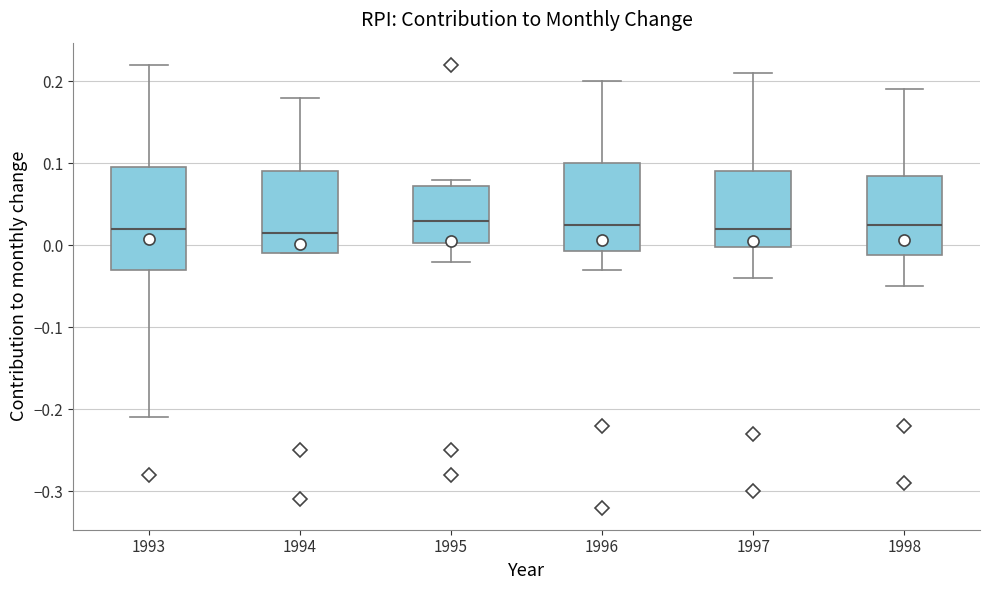

Where does the lower whisker of the box at x = 1998 end on the y-axis? The values are not printed on the chart, so give them approximately, as read against the axis.

-0.05